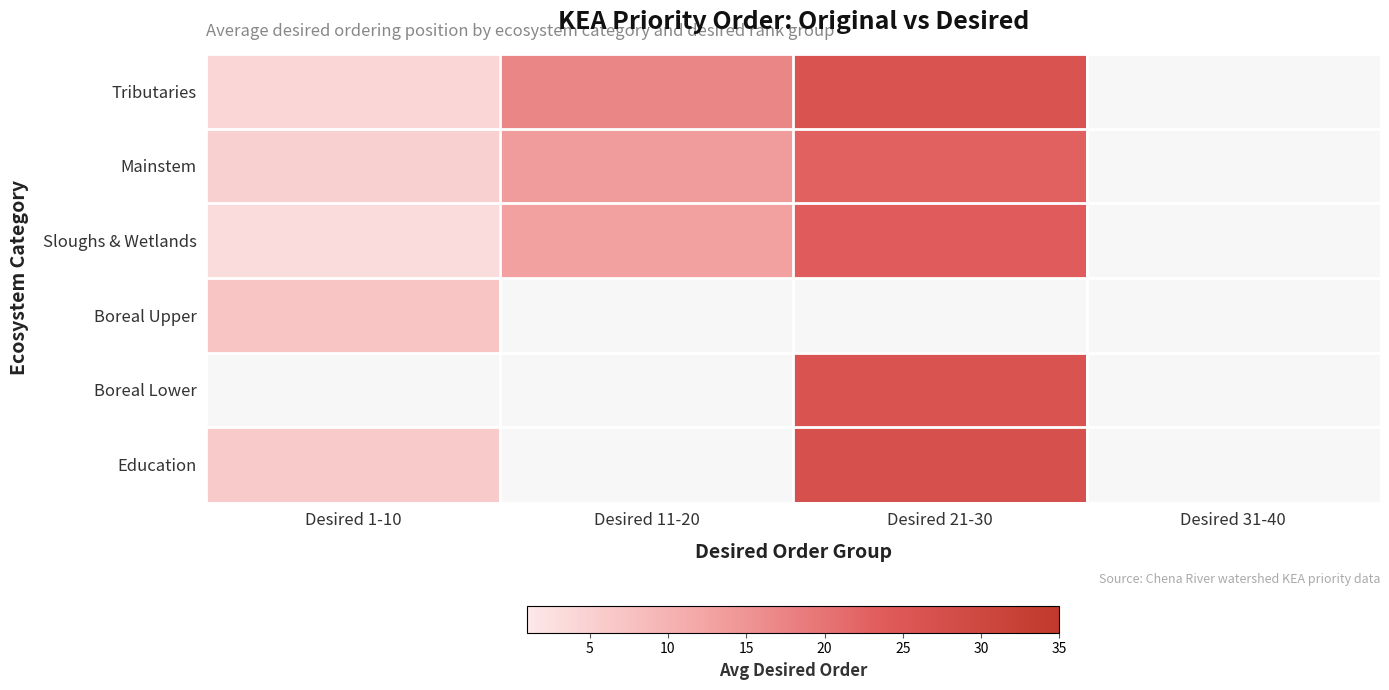

True or false: Tributaries has a value of 4.0 at Desired 1-10.

True